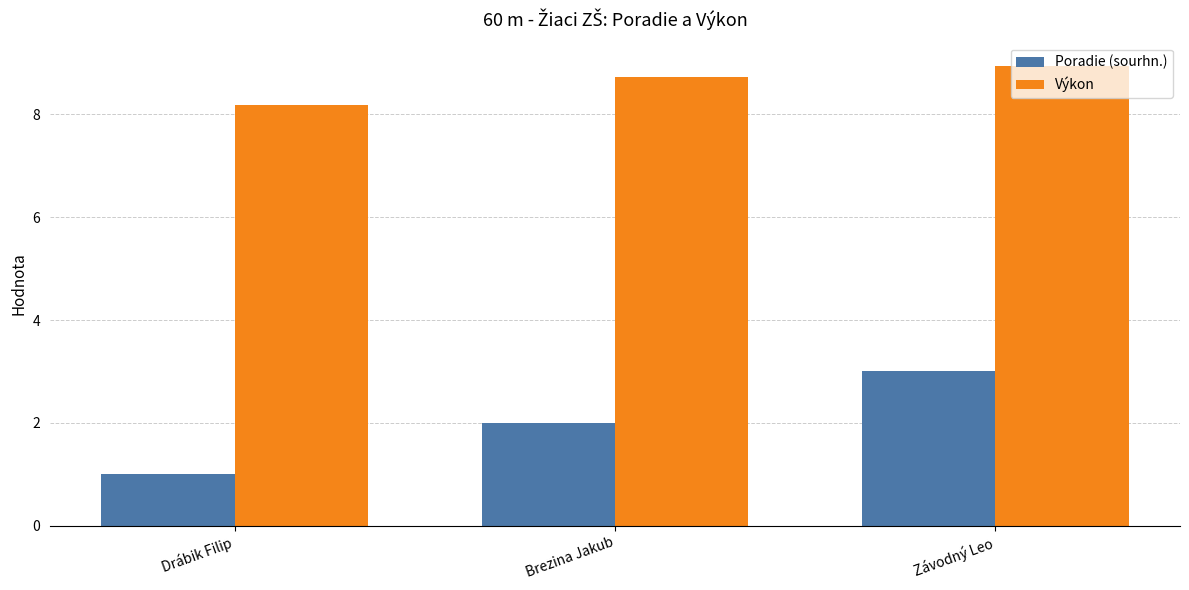

True or false: Poradie (sourhn.) has a value of 1.0 at Drábik Filip.

True